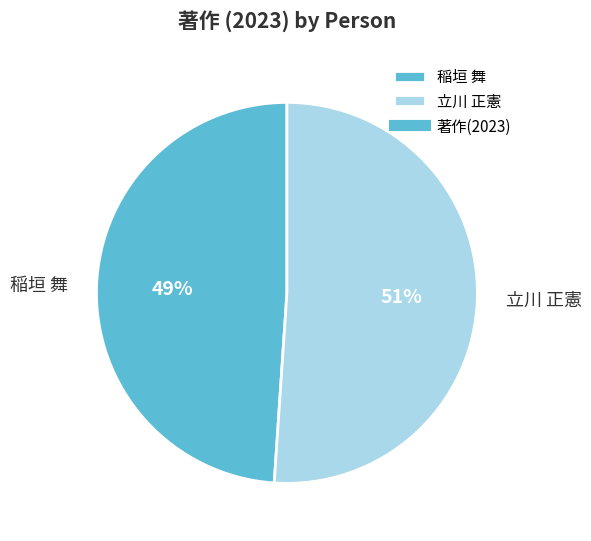

Is it true that 稲垣 舞 is 62% of the pie?

False